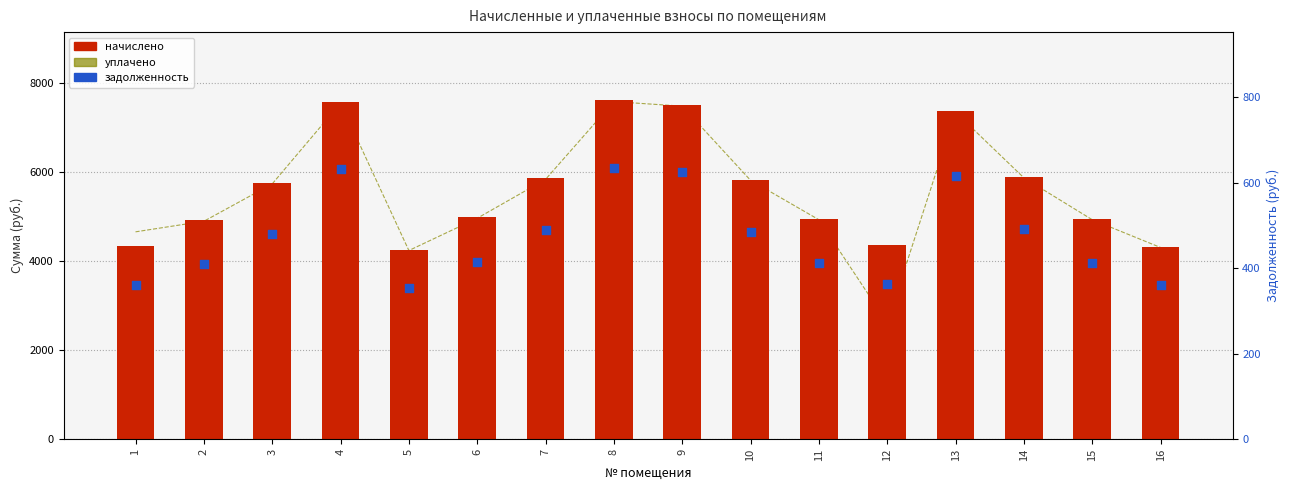

What is the total value across all series at 11?

10296.6